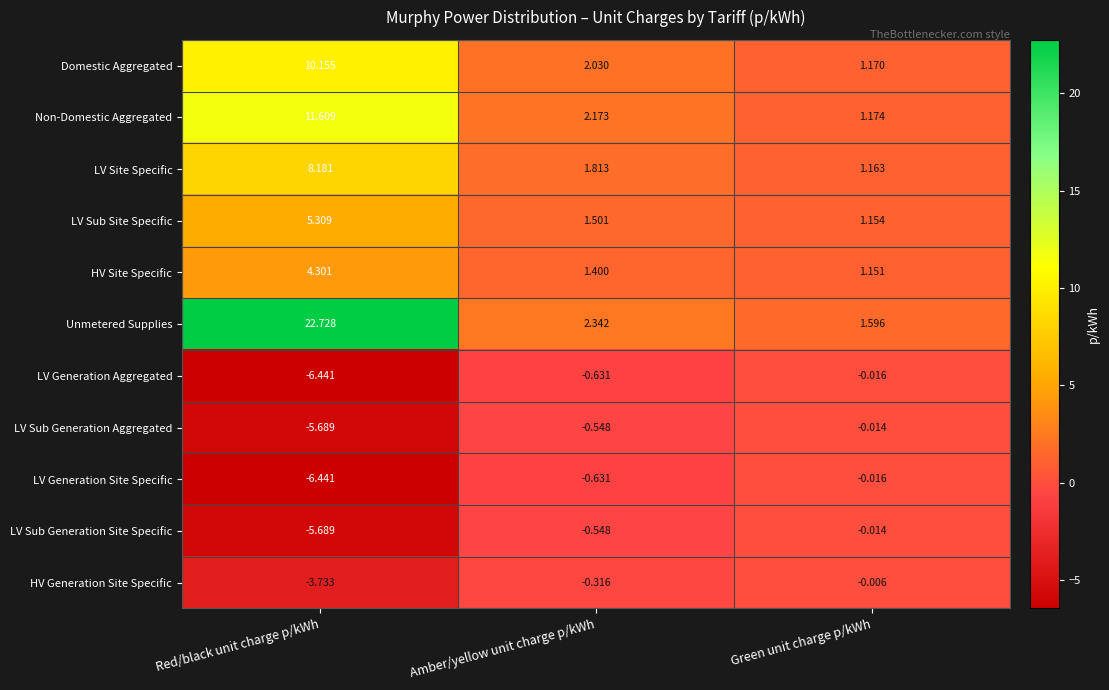

At which category is the sum across all series the highest?

Red/black unit charge p/kWh